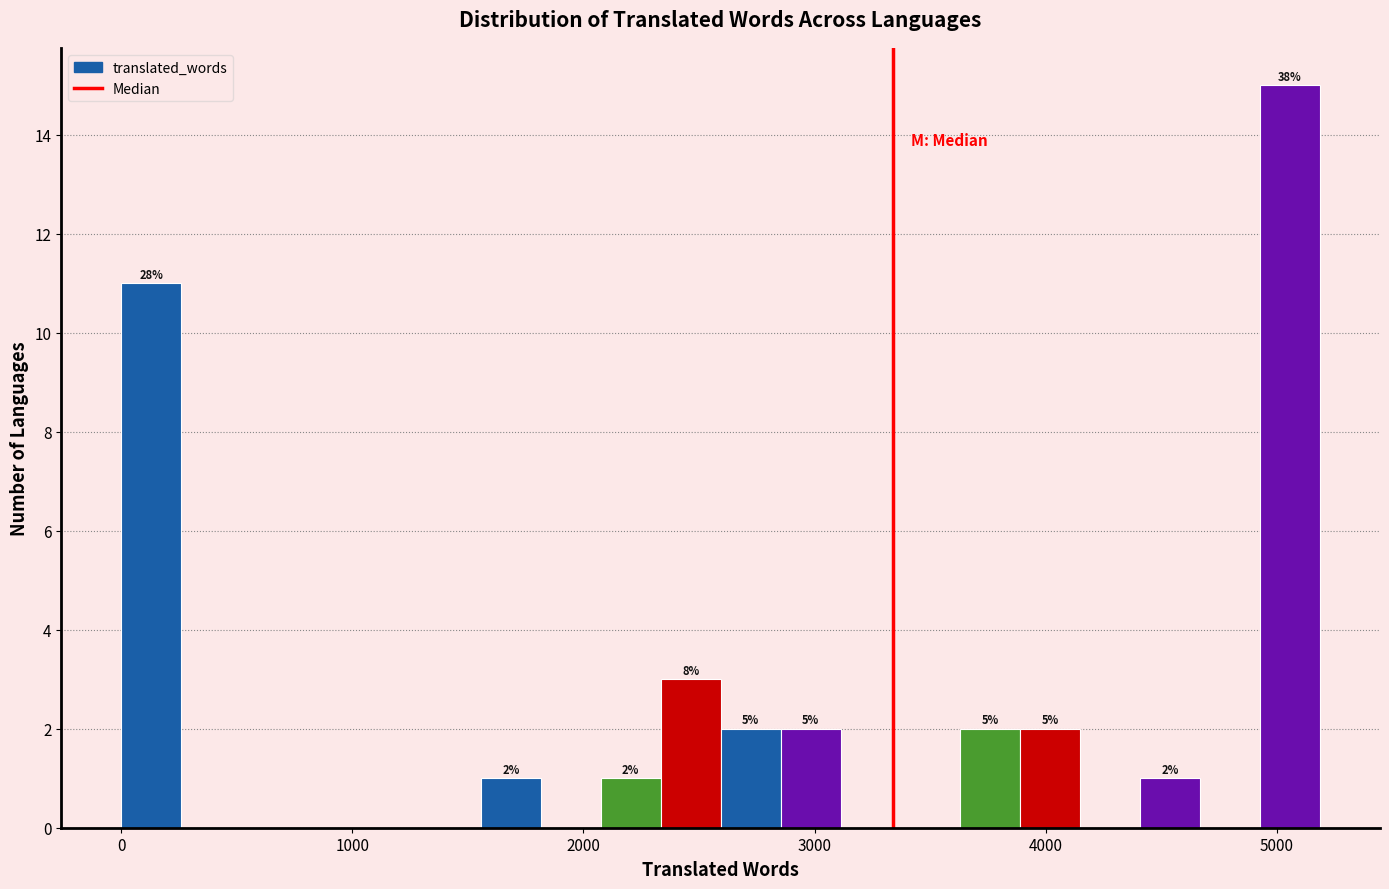

Read against the x-axis, roughly where is the centre of the tallest bar?

5100